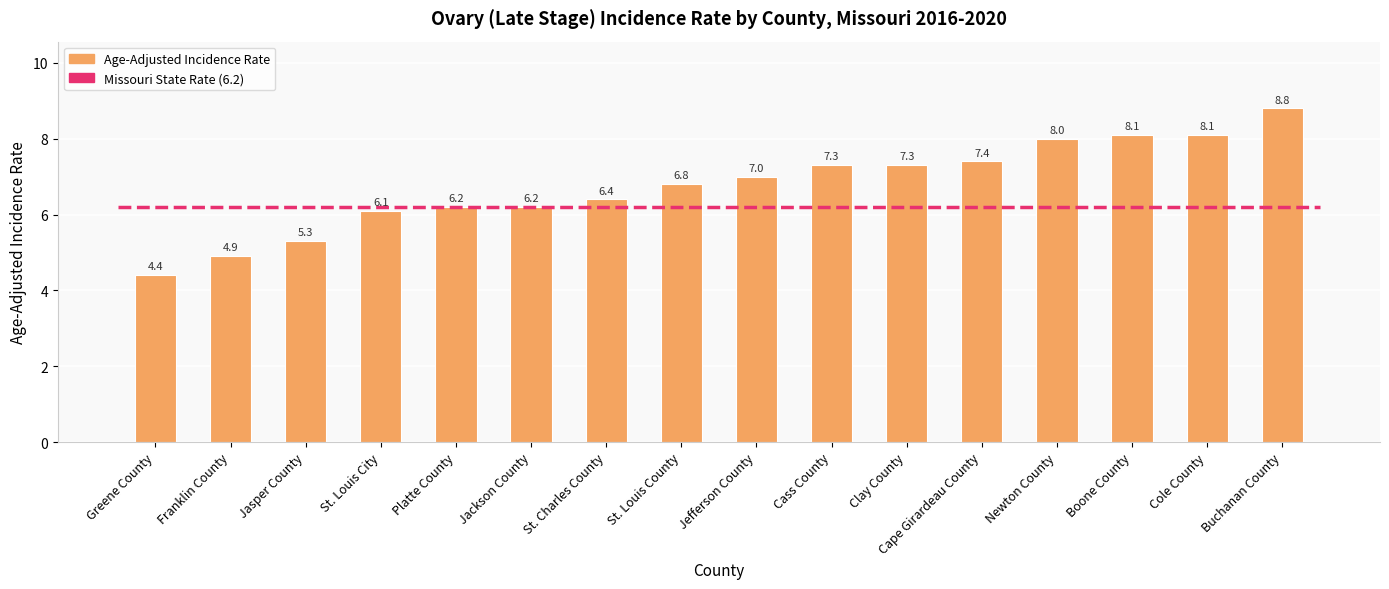

Which category has the highest value across all series?

Buchanan County